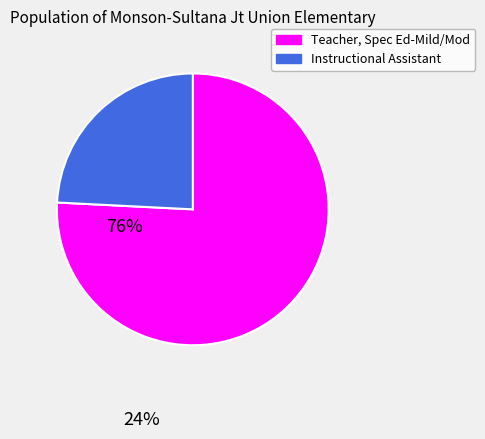

How many segments does this pie chart have?

2